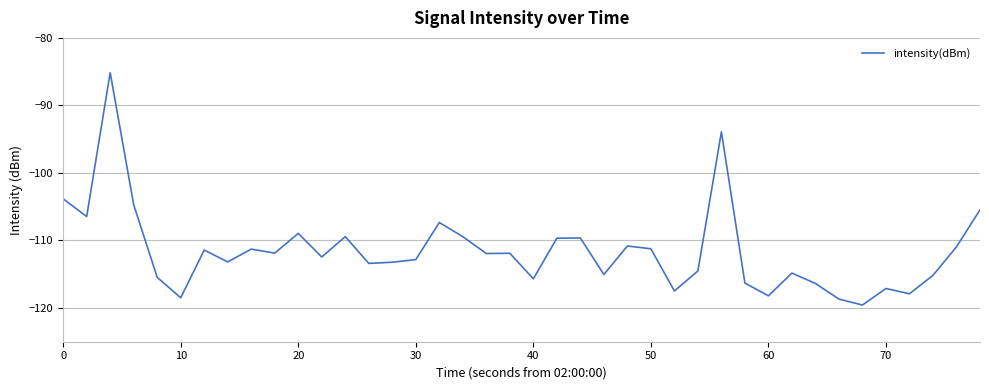

What is the maximum value shown in the chart?

-85.1